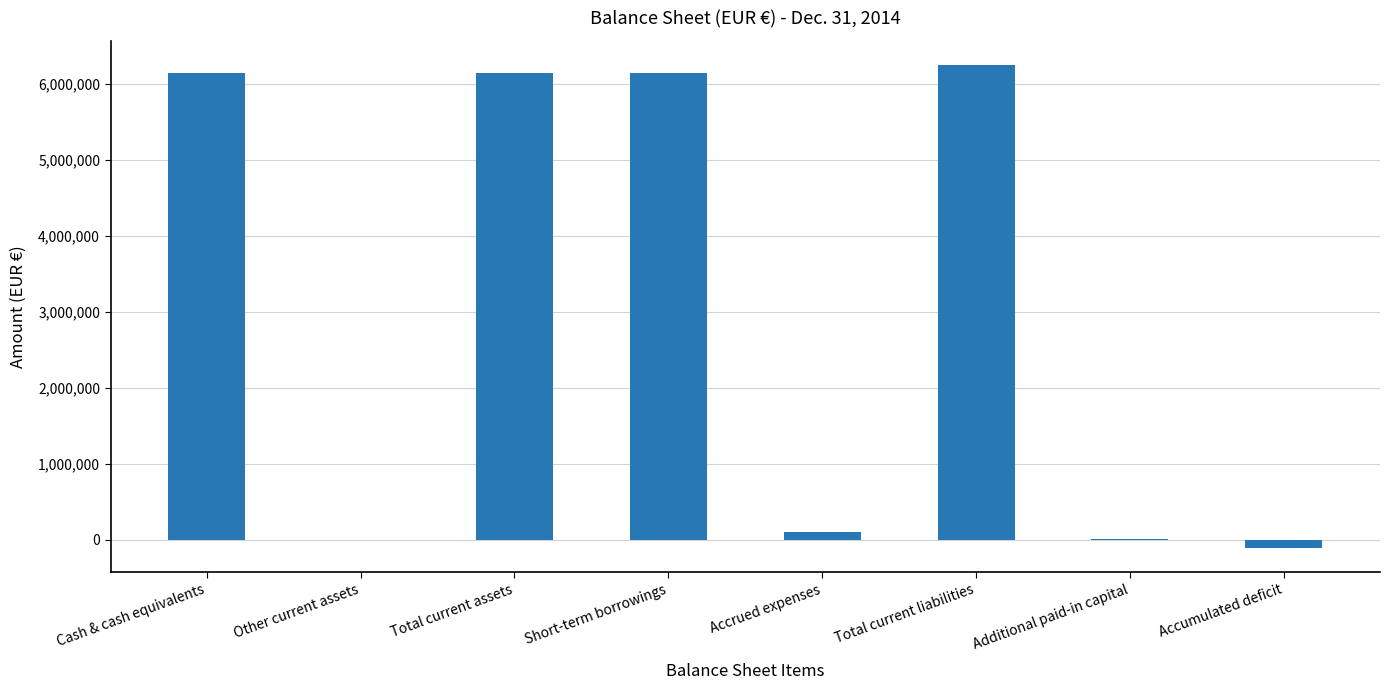

True or false: the data shows 6143526 at Total current assets.

True